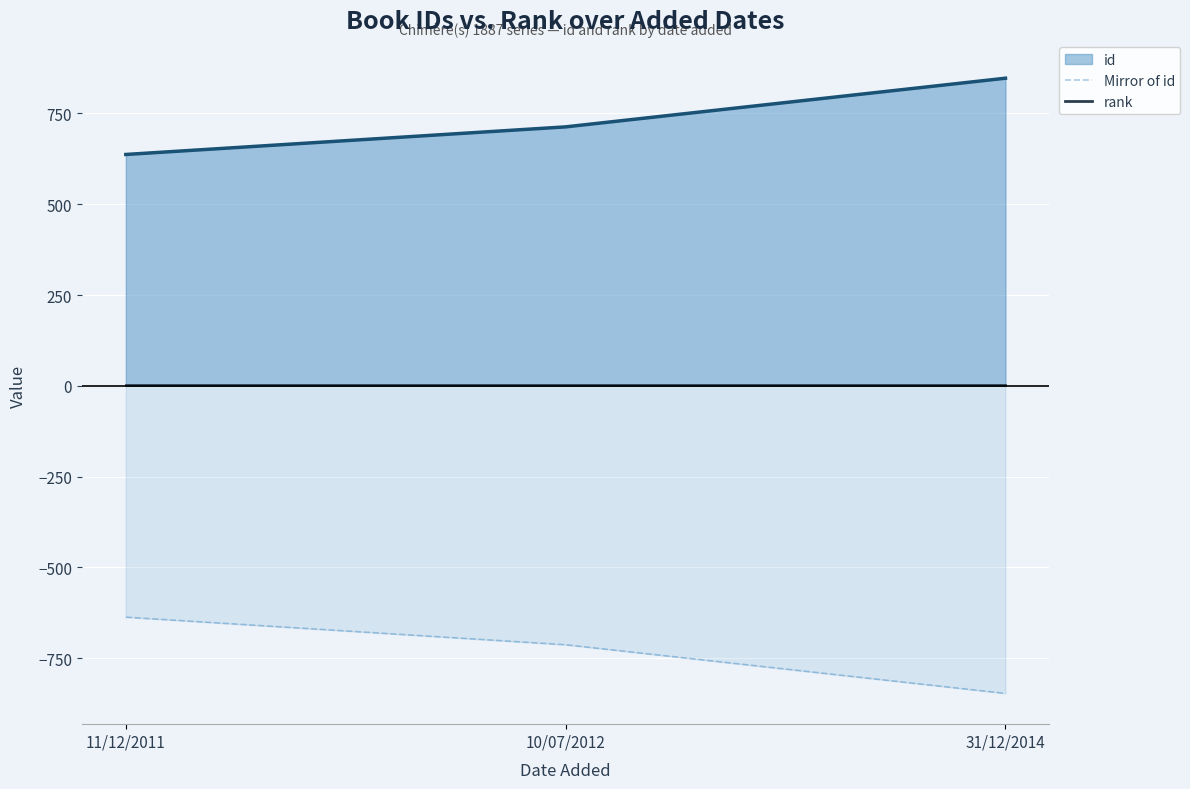

What position from the left is 10/07/2012?

2